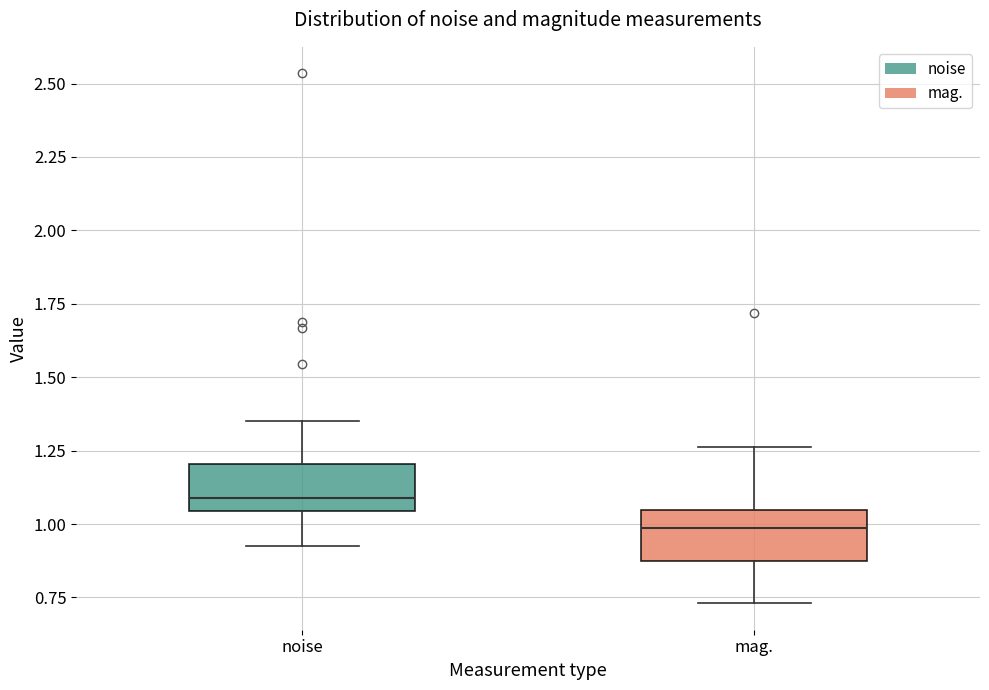

Where does the upper whisker of the box for noise end on the y-axis? The values are not printed on the chart, so give them approximately, as read against the axis.

1.35